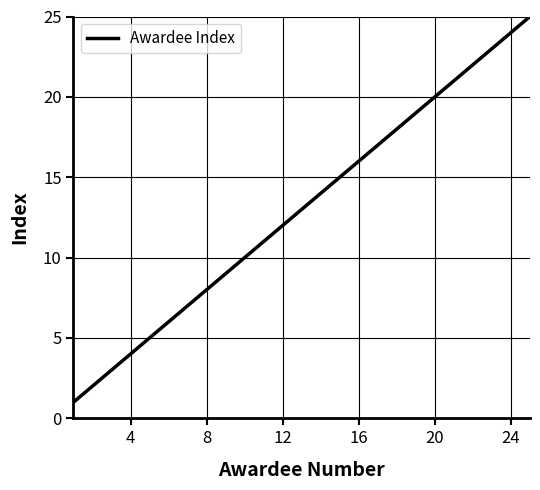

What is the maximum value shown in the chart?

25